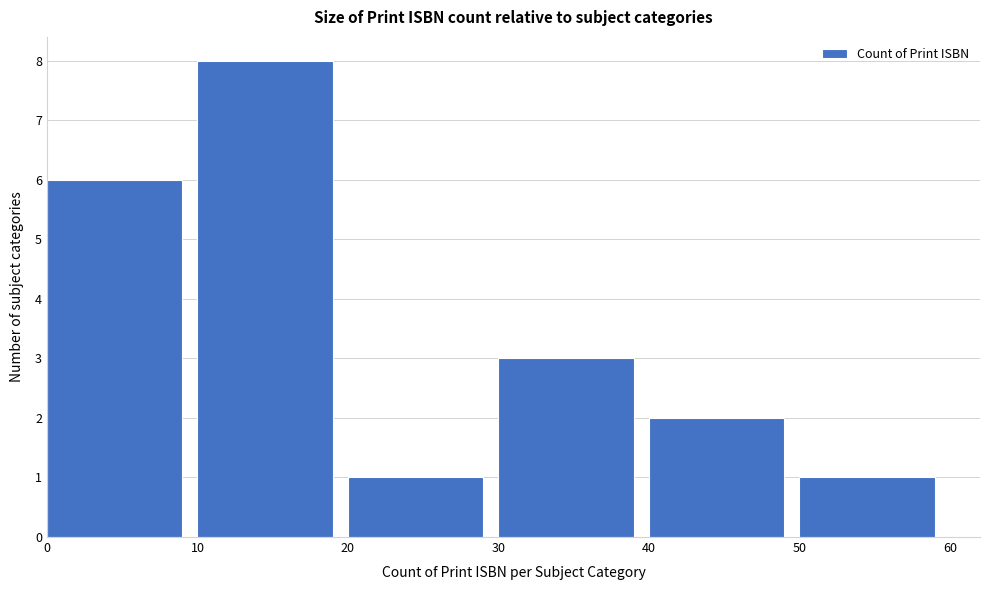

How tall is the bar that spans 30 to 40 on the x-axis? The values are not printed on the chart, so give them approximately, as read against the axis.

3